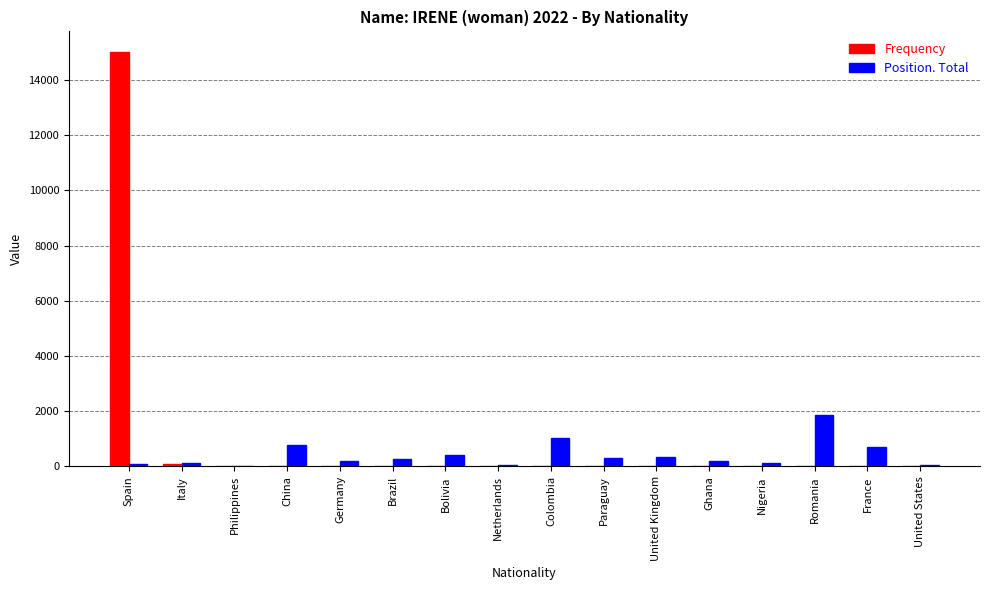

At which category is the sum across all series the highest?

Spain